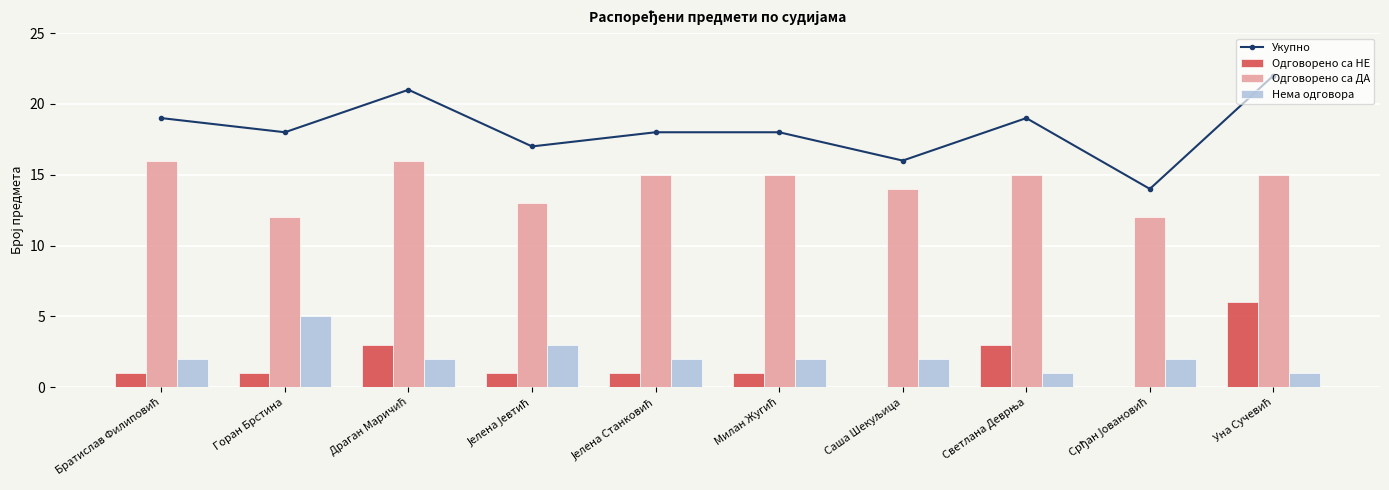

What is the difference between the second highest and second lowest values in the Одговорено са НЕ series?

3